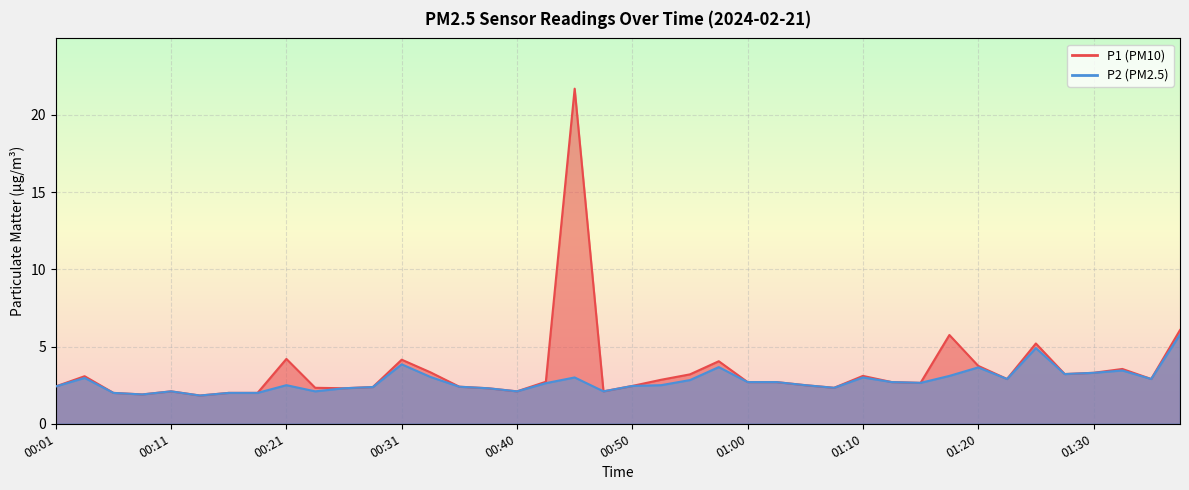

At which category does P2 reach its first local peak?

00:04